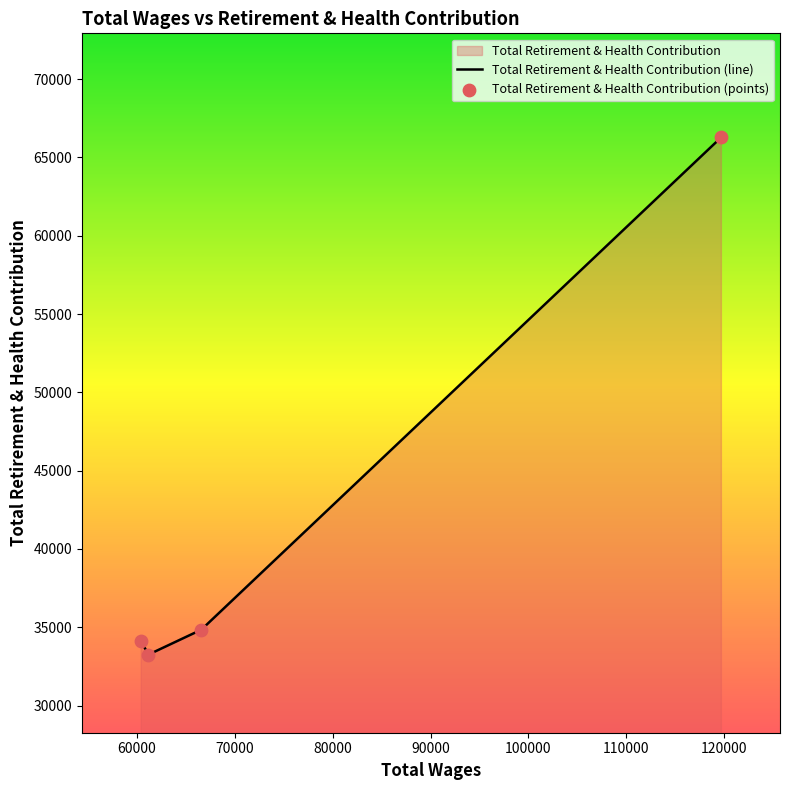

True or false: there are more than 0 points higher than both neighbors.

False